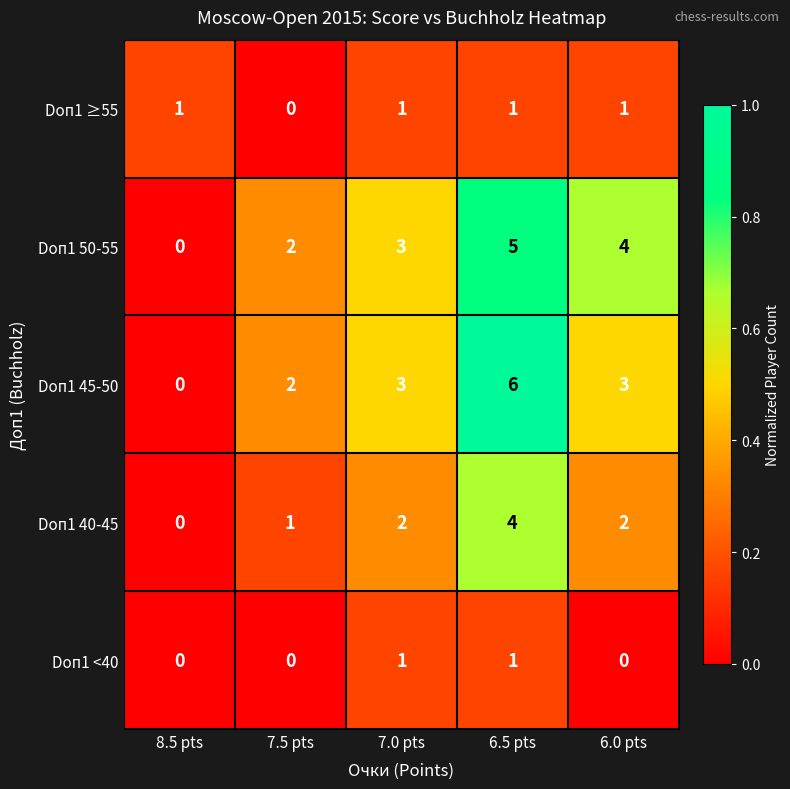

Which series has the largest range (max minus min)?

Doп1 45-50